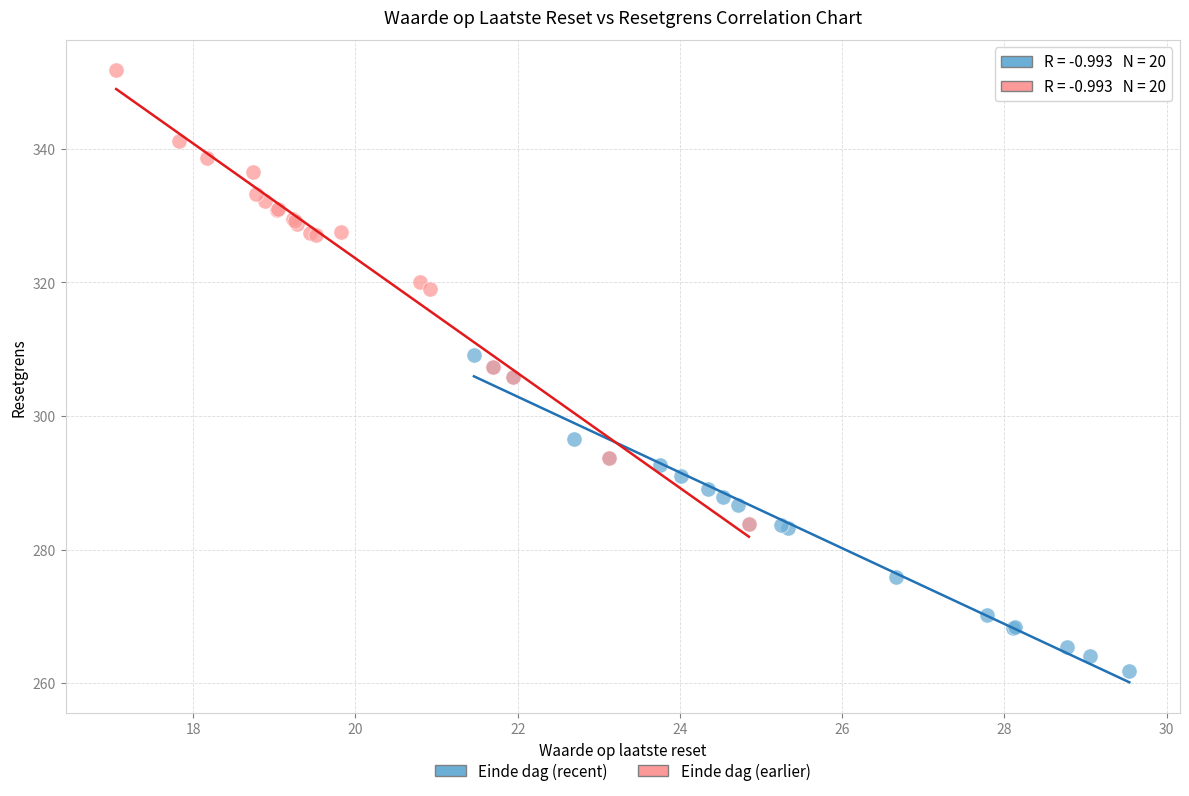

Which series reaches the maximum Y coordinate?

Einde dag (earlier)